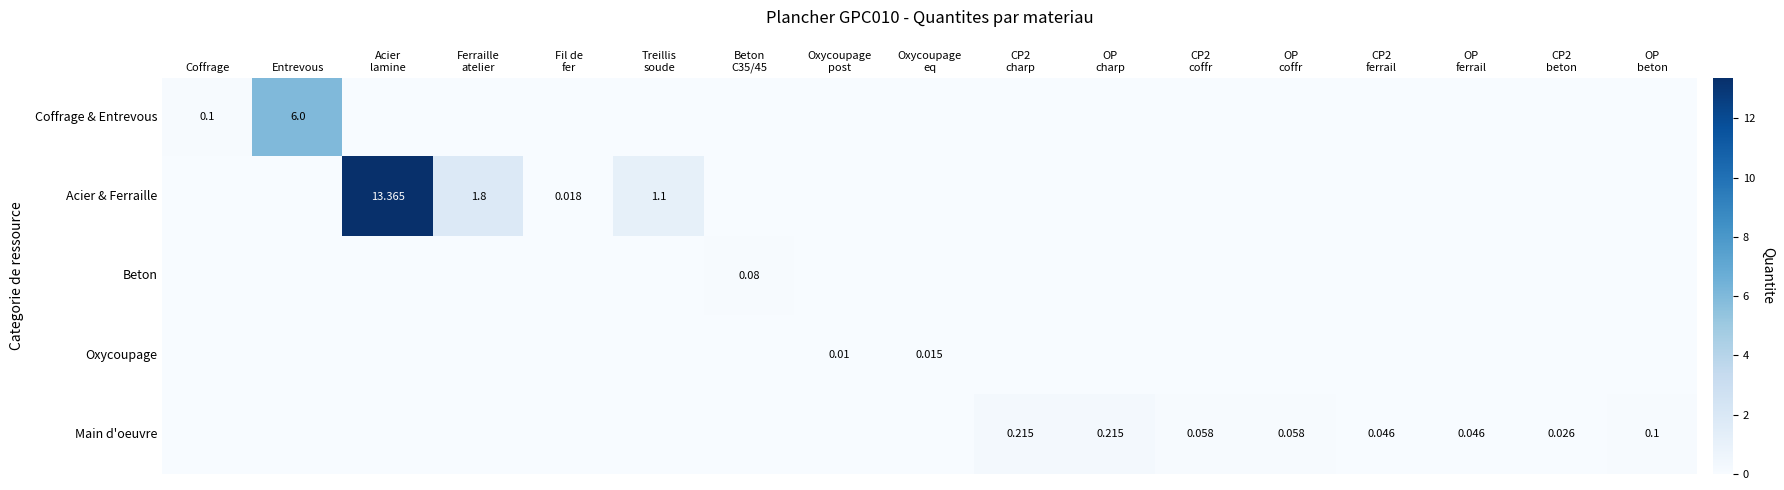

Which label corresponds to the largest value in the chart?

Acier
lamine